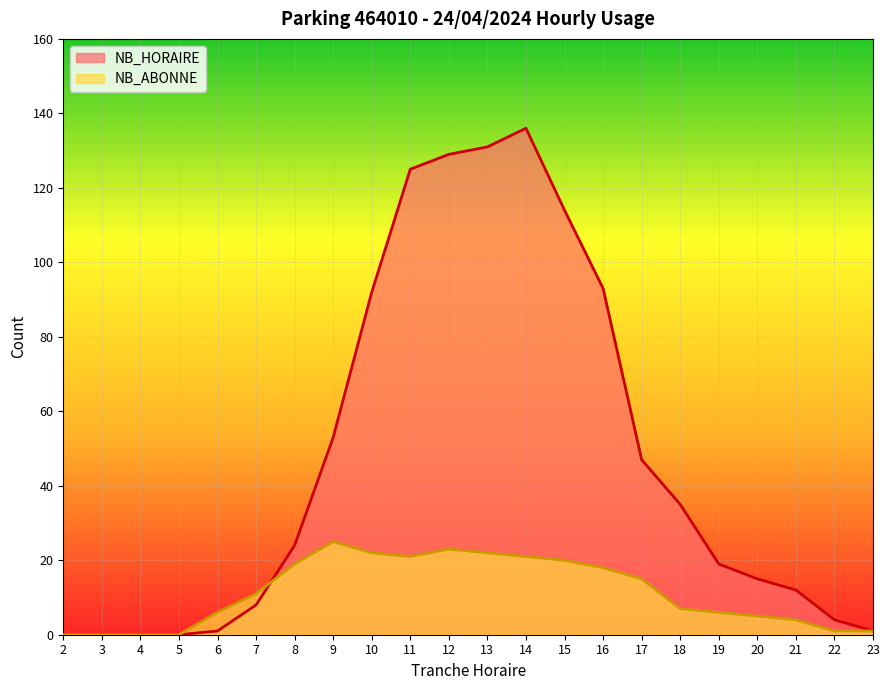

What is the sum of all NB_HORAIRE values?

1039